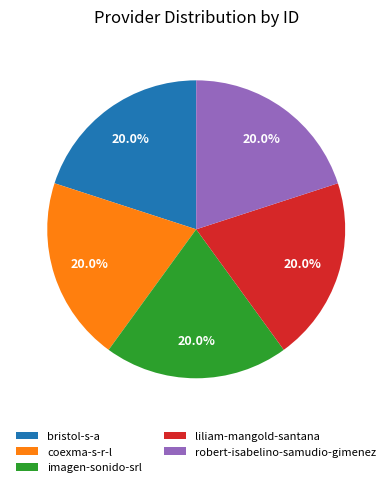

True or false: liliam-mangold-santana accounts for 11% of the total.

False